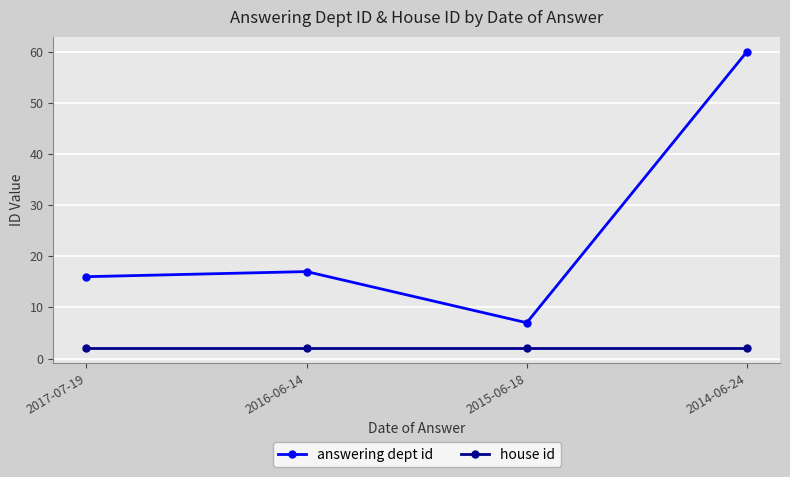

At which category is the sum across all series the highest?

2014-06-24